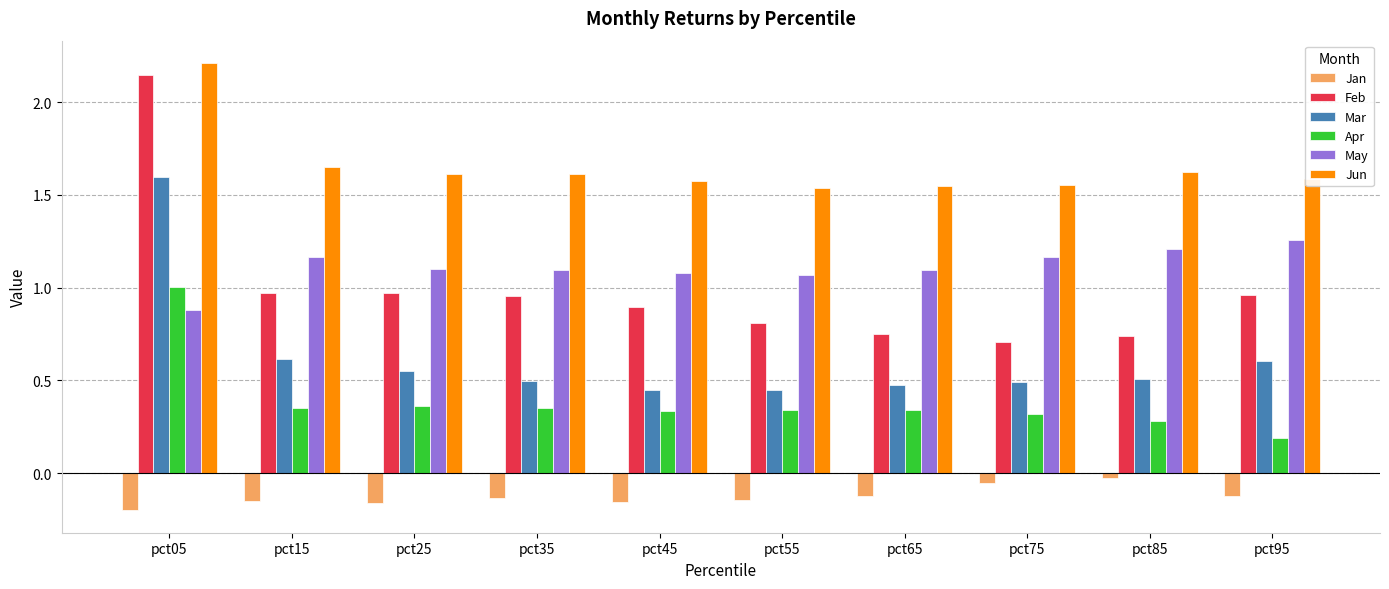

At which label does Feb reach its peak?

pct05